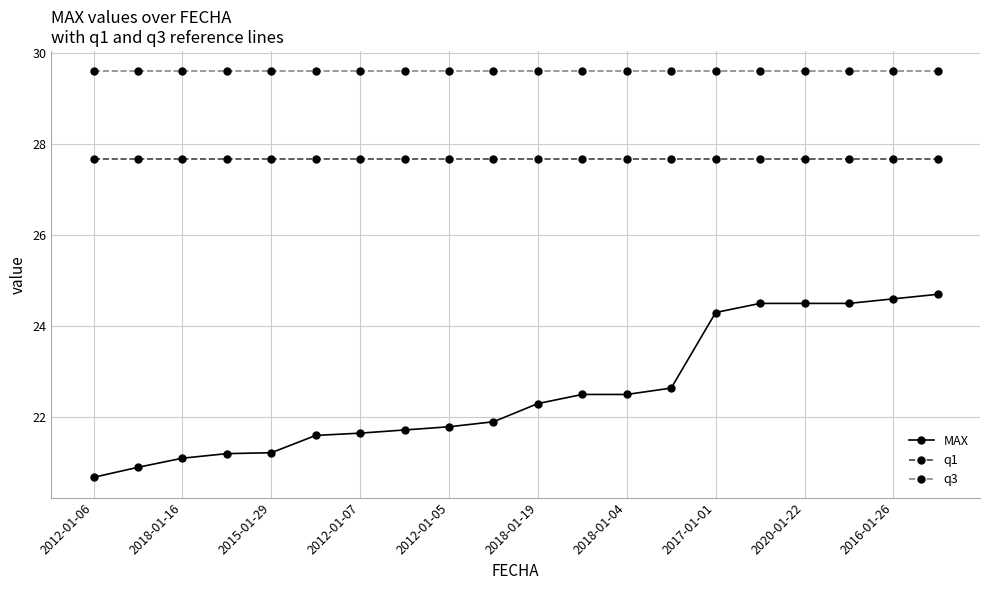

What is the greatest value displayed?

29.6